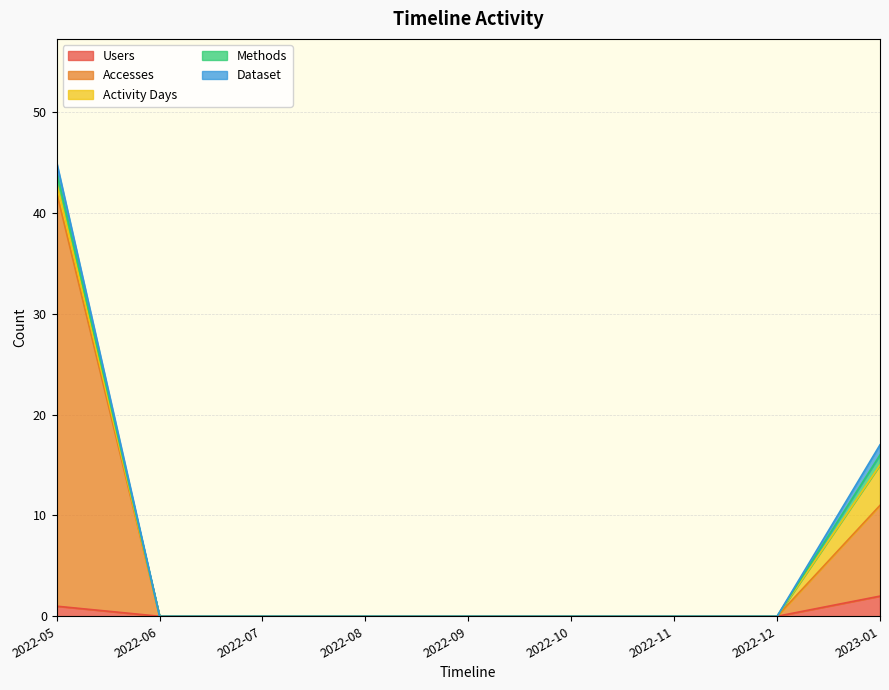

Reading left to right, extract all data points from this chart.

Users: 2022-05=1	2022-06=0	2022-07=0	2022-08=0	2022-09=0	2022-10=0	2022-11=0	2022-12=0	2023-01=2
Accesses: 2022-05=41	2022-06=0	2022-07=0	2022-08=0	2022-09=0	2022-10=0	2022-11=0	2022-12=0	2023-01=9
Activity Days: 2022-05=1	2022-06=0	2022-07=0	2022-08=0	2022-09=0	2022-10=0	2022-11=0	2022-12=0	2023-01=4
Methods: 2022-05=1	2022-06=0	2022-07=0	2022-08=0	2022-09=0	2022-10=0	2022-11=0	2022-12=0	2023-01=1
Dataset: 2022-05=1	2022-06=0	2022-07=0	2022-08=0	2022-09=0	2022-10=0	2022-11=0	2022-12=0	2023-01=1